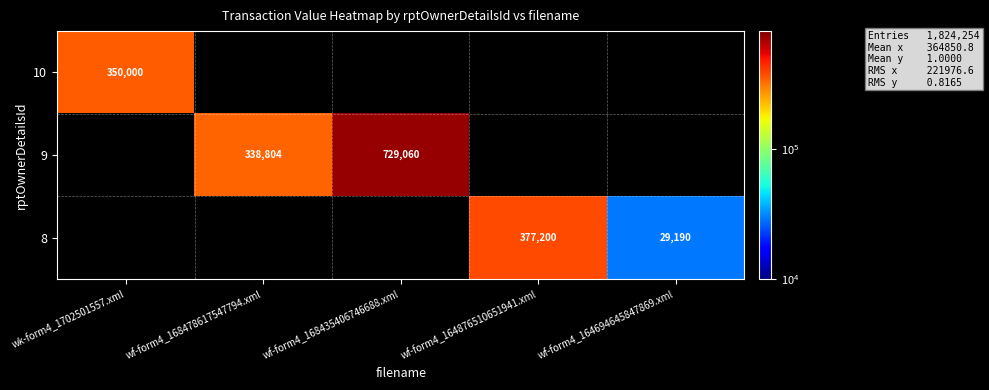

The 9 series shows 338804 at wf-form4_168478617547794.xml. True or false?

True